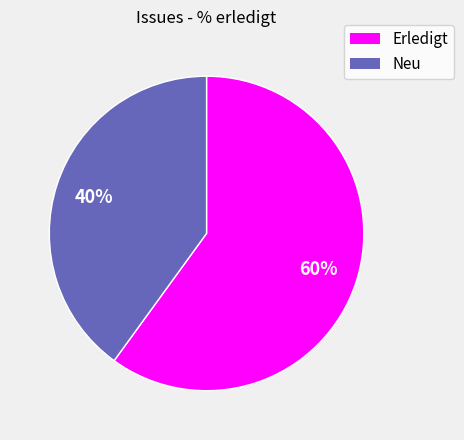

Does any single category account for the majority?

Yes